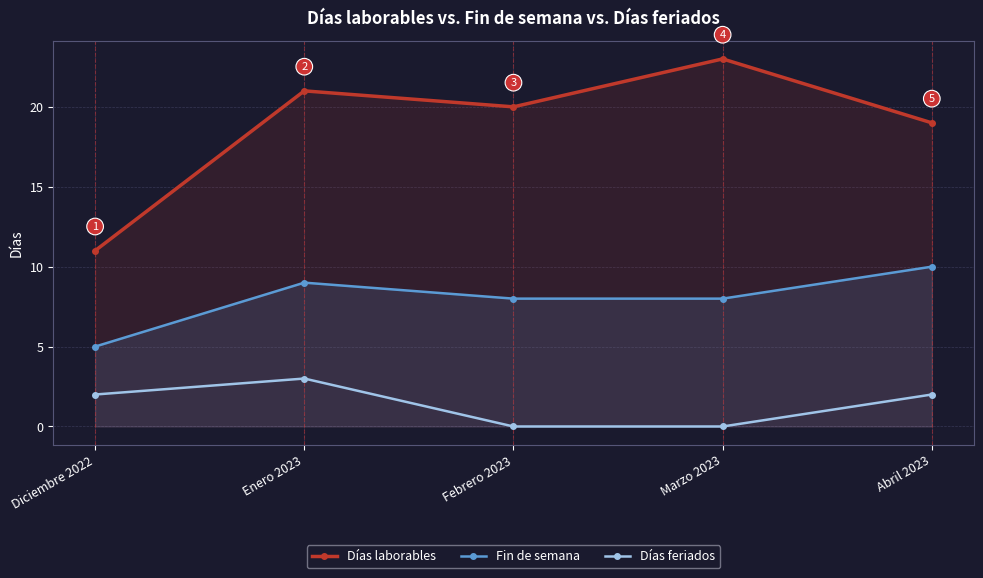

At which category is the sum across all series the highest?

Enero 2023